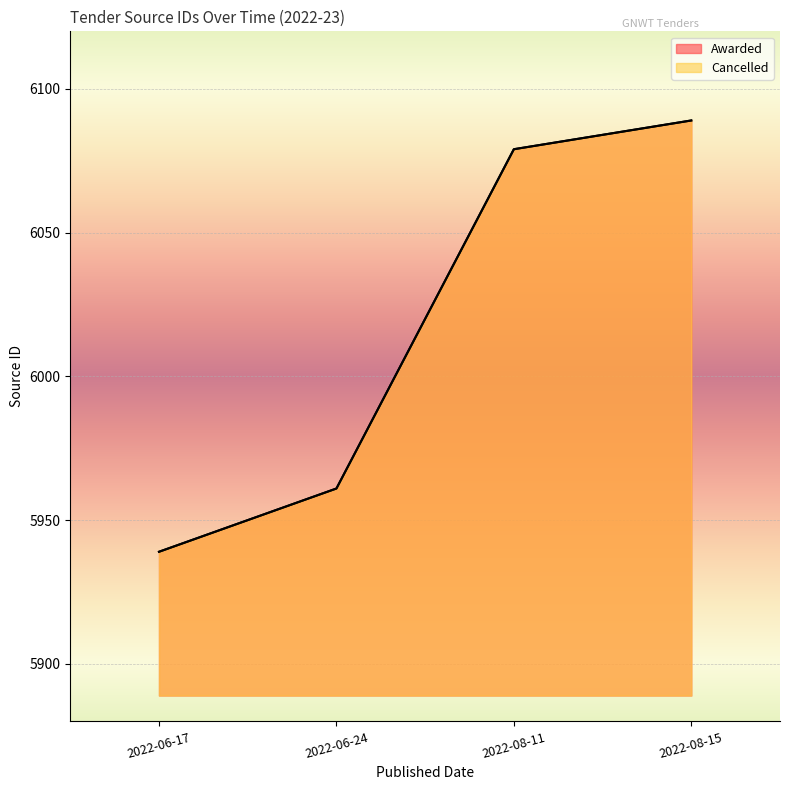

What is the total value across all series at 2022-08-15?

12178